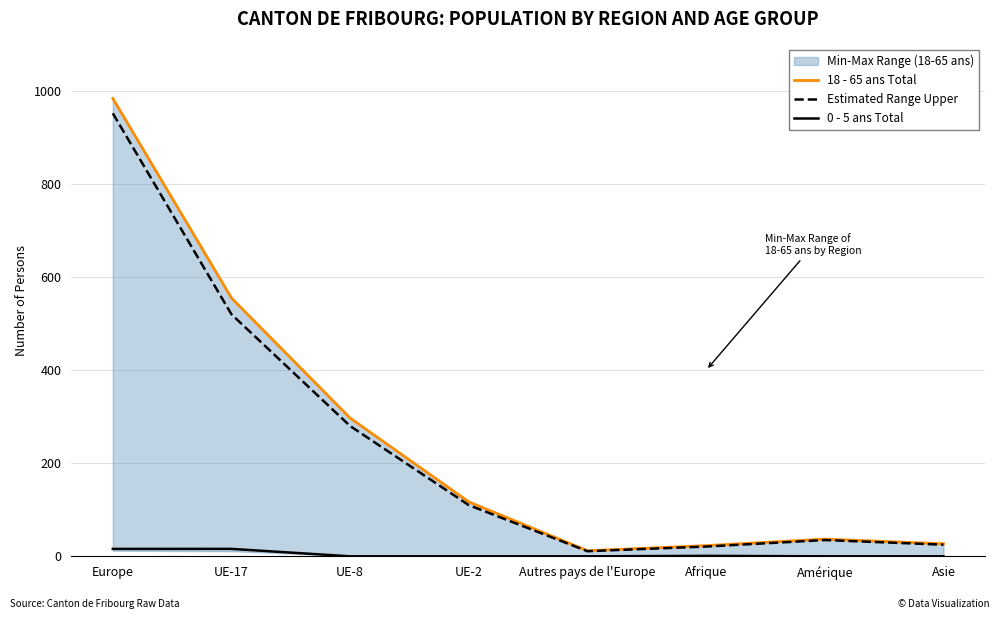

Where is the first local maximum for 18 - 65 ans Total?

Amérique